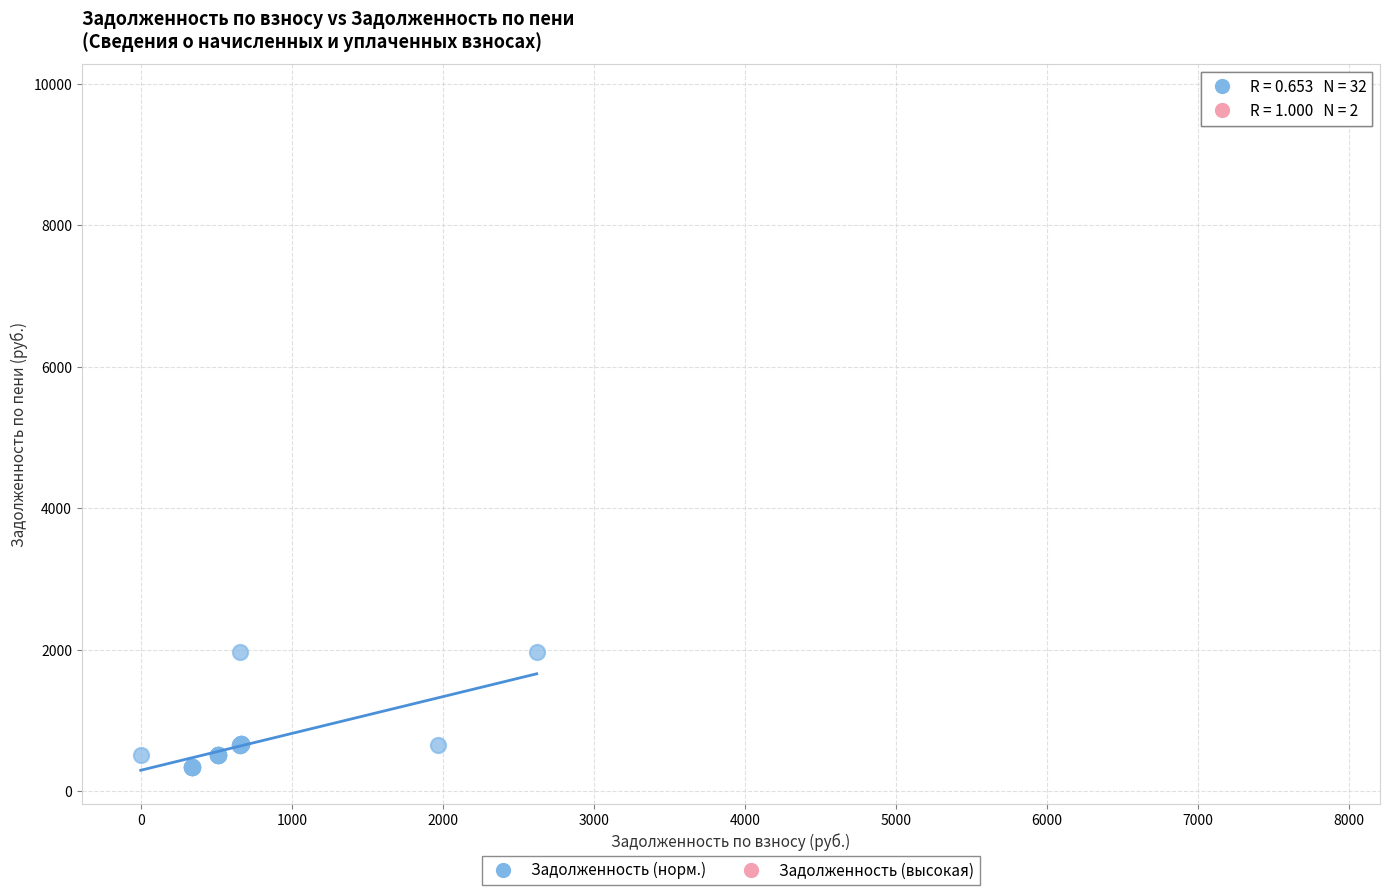

Which series contains the lowest Y value?

Задолженность (норм.)